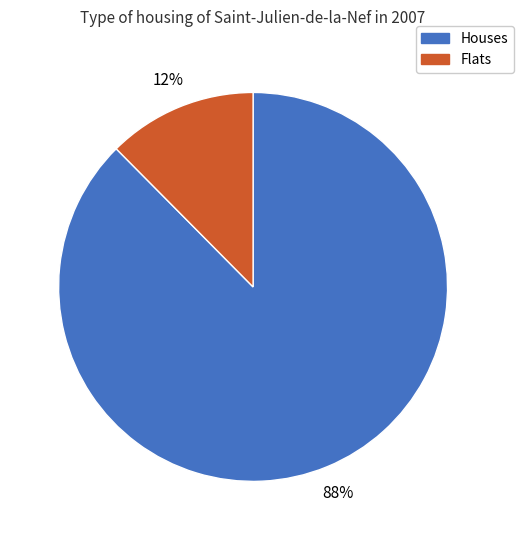

Is there any slice that represents more than half of the pie?

Yes